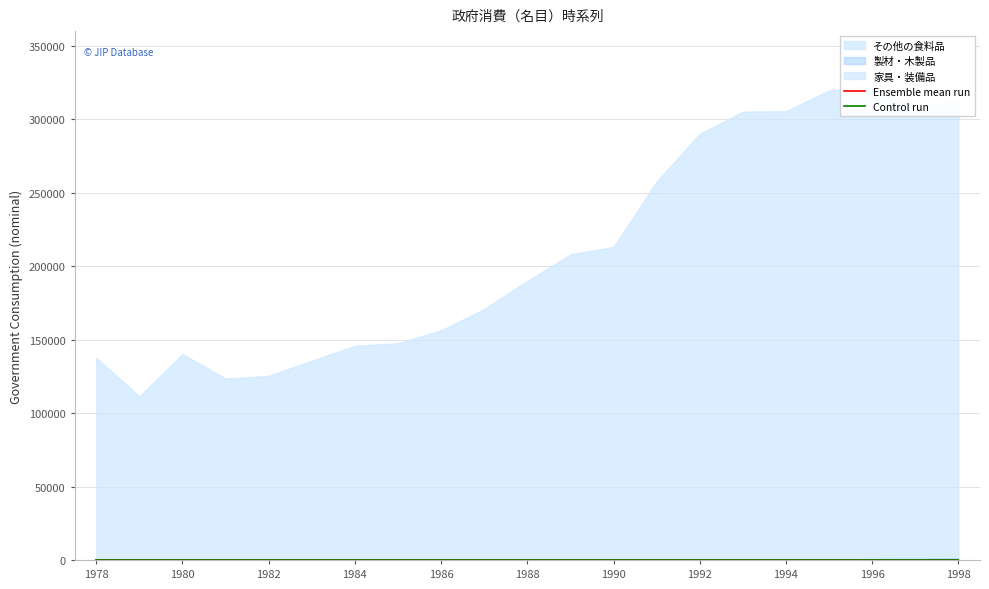

At which label does Ensemble mean run reach its minimum?

1978